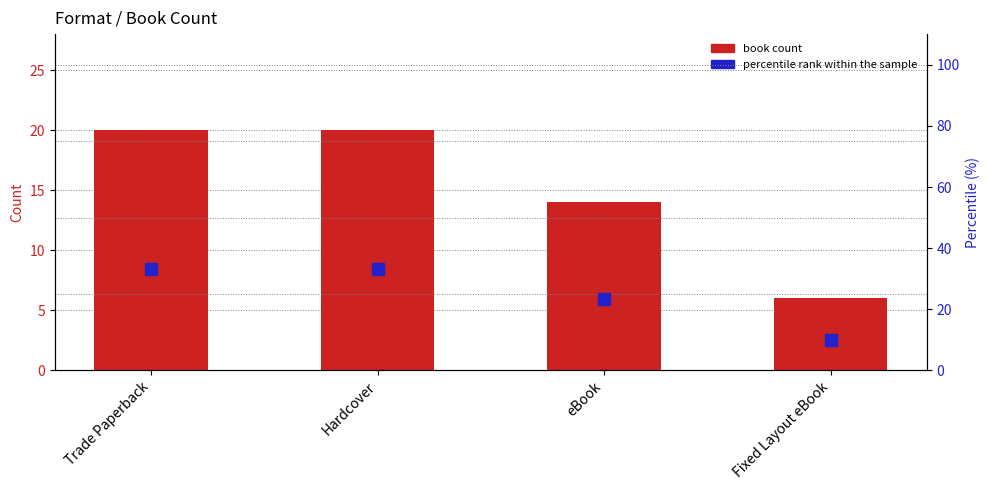

How many data points in percentile rank within the sample are above 33?

2